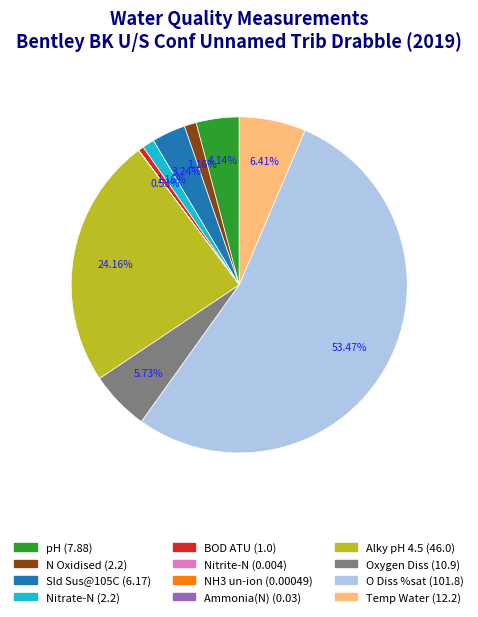

What percentage is NOT represented by O Diss %sat?

46.5%